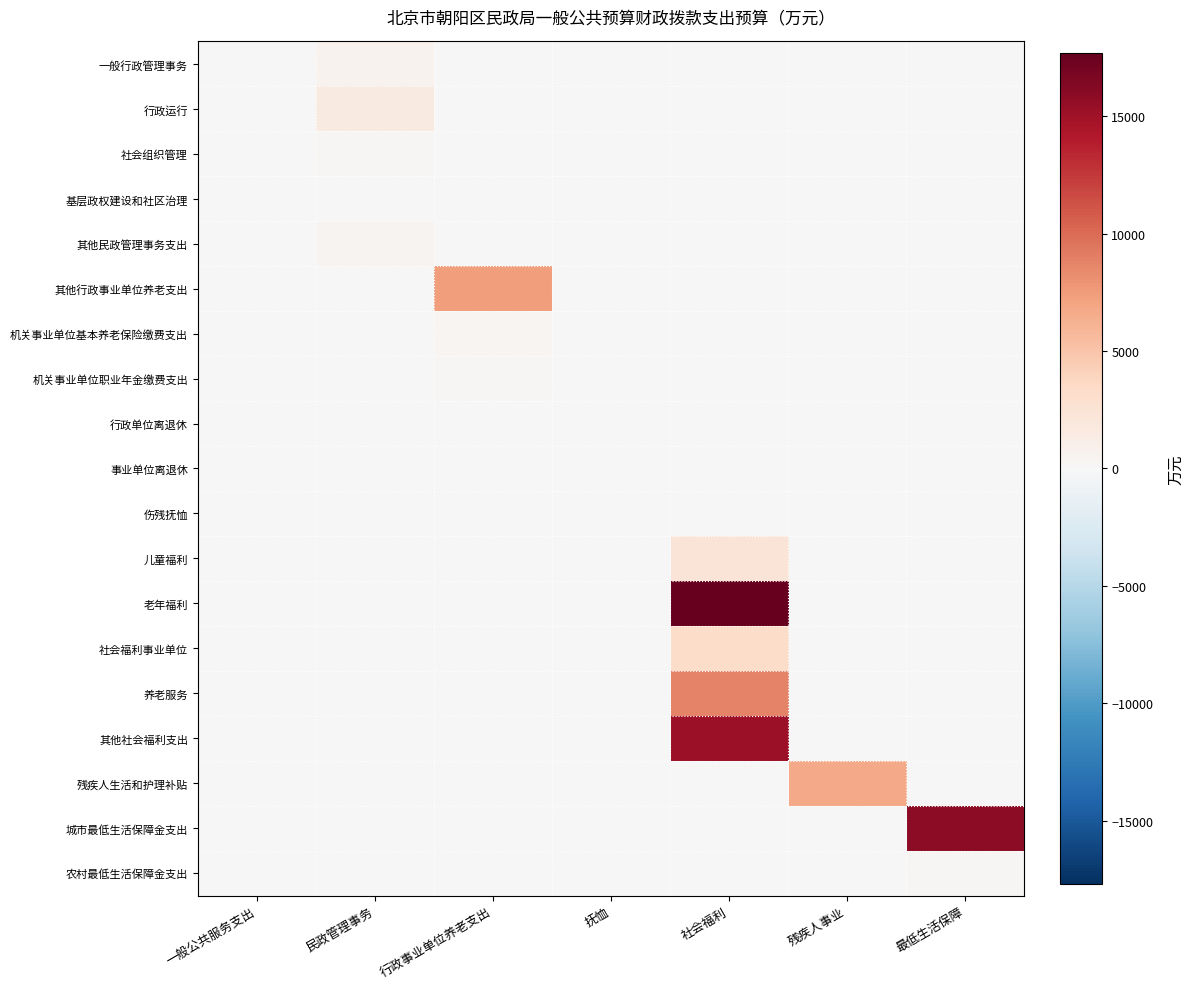

Which series has the largest total across all categories?

老年福利